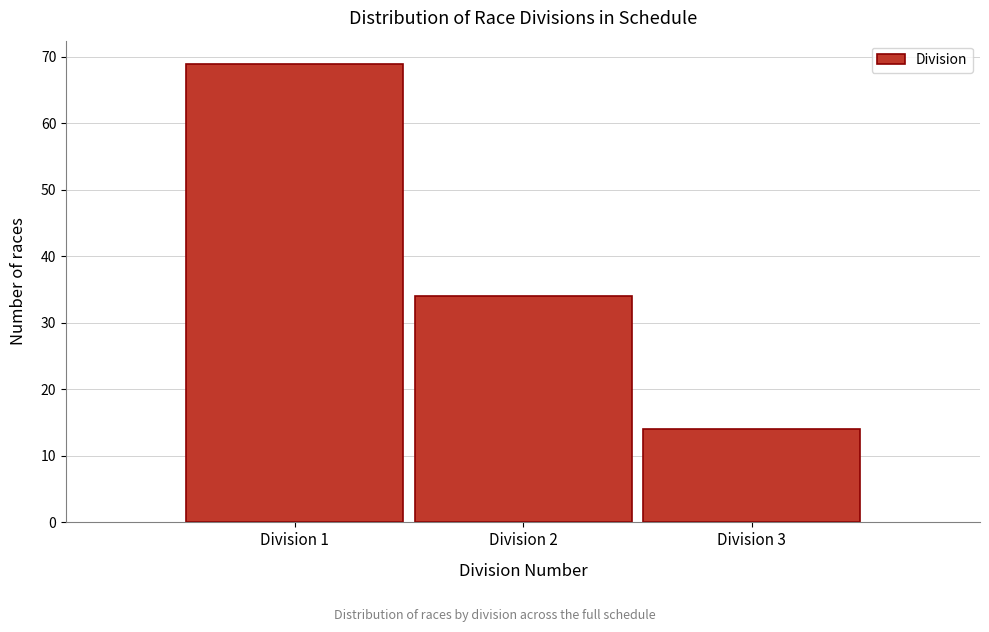

Reading left to right, extract all data points from this chart.

69	34	14